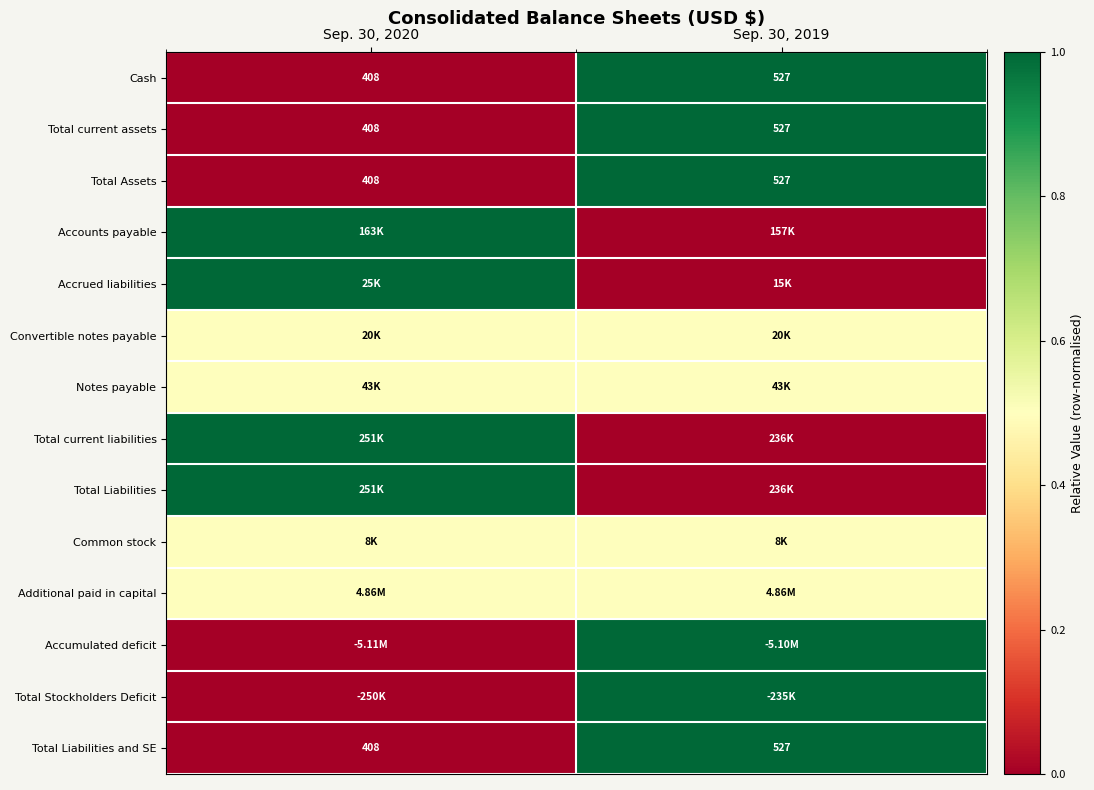

What is the sum of the Total current assets values at Sep. 30, 2019 and Sep. 30, 2020?

935.0